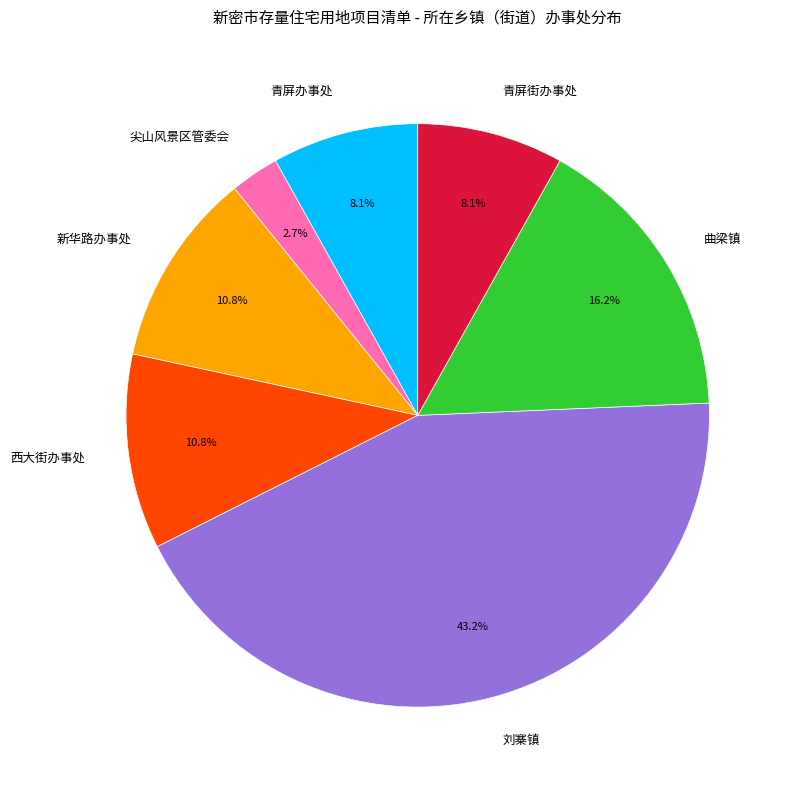

What percentage do 曲梁镇 and 青屏街办事处 together represent?

24.3%